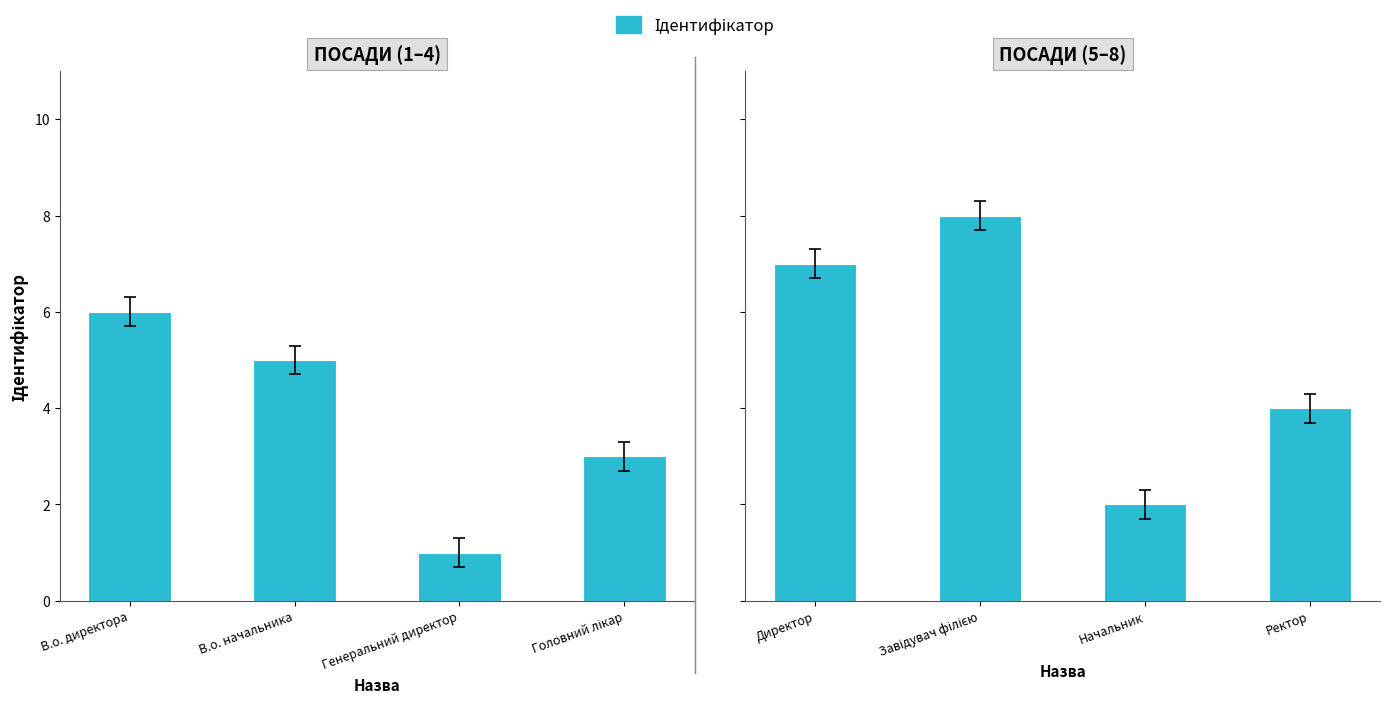

Count the number of values greater than 7.

1